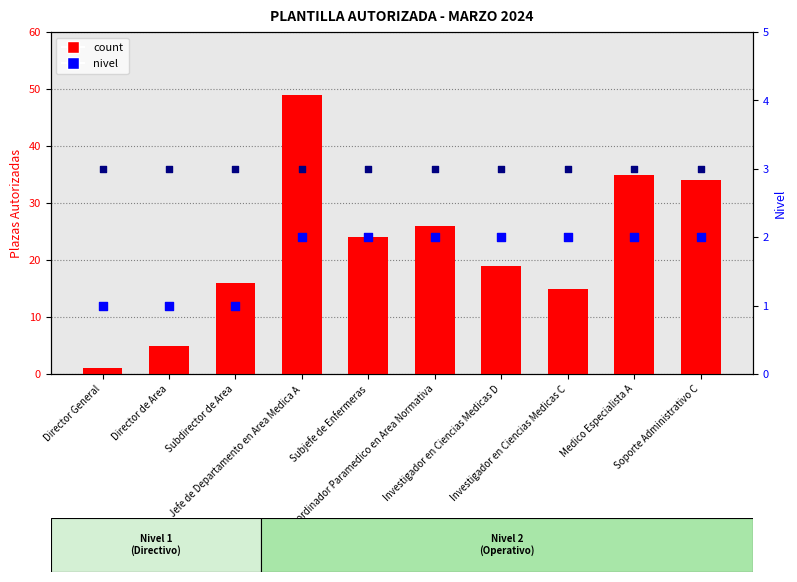

Which series reaches the minimum Y coordinate?

count